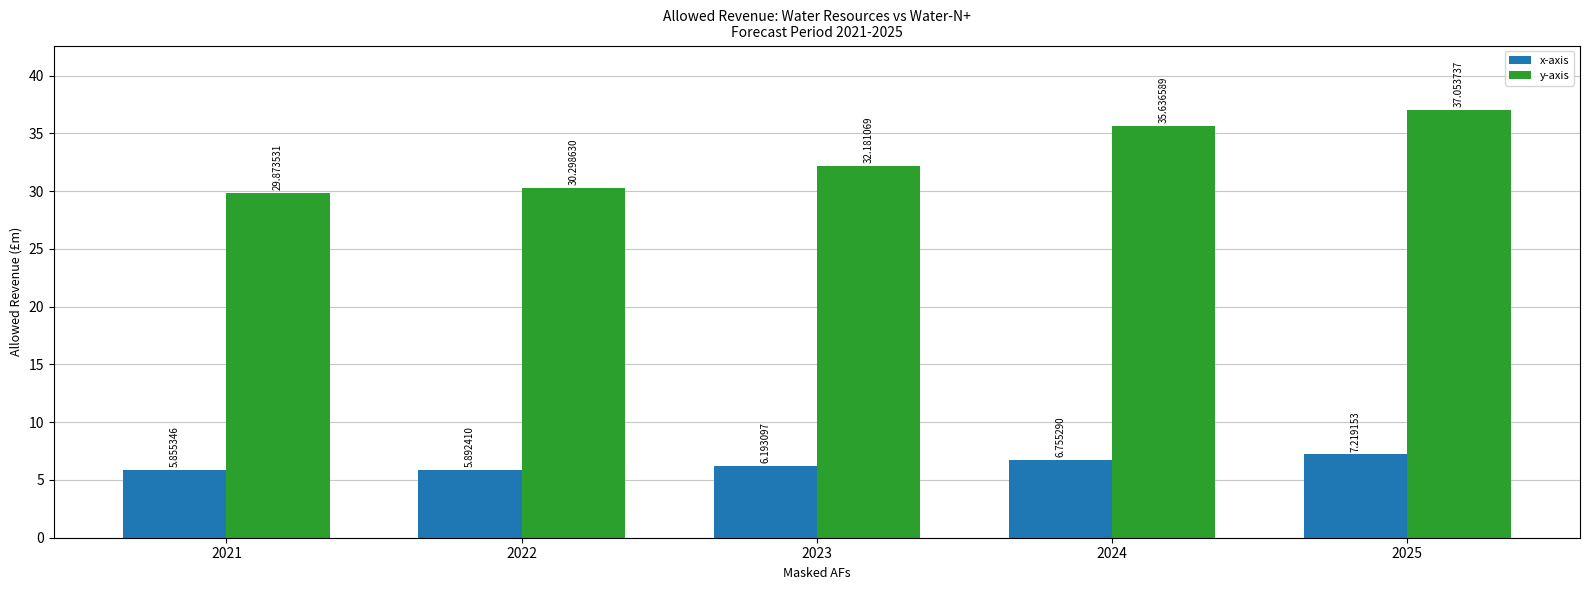

Which label corresponds to the smallest value in the chart?

2021